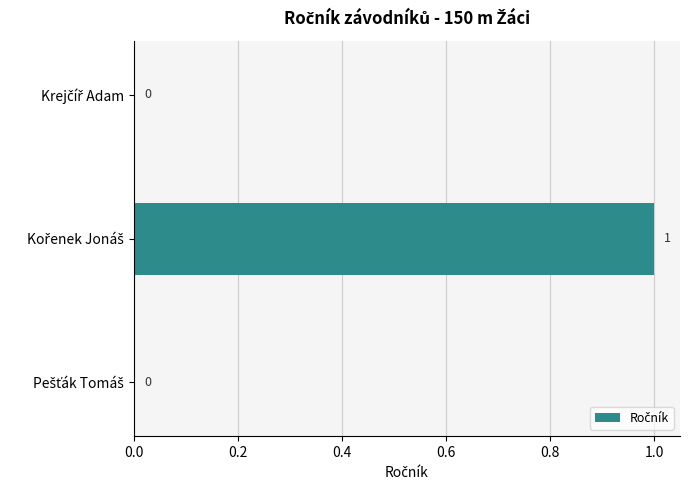

How many data points does each series have?

3